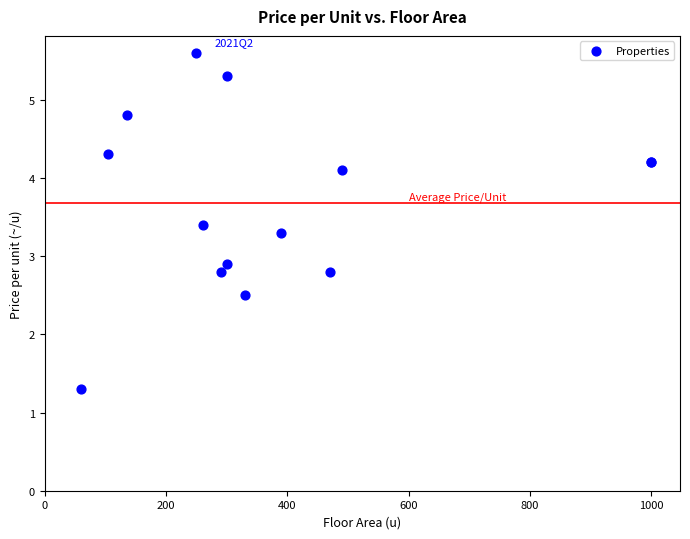

What Y value in the scatter plot is closest to 3?

2.9